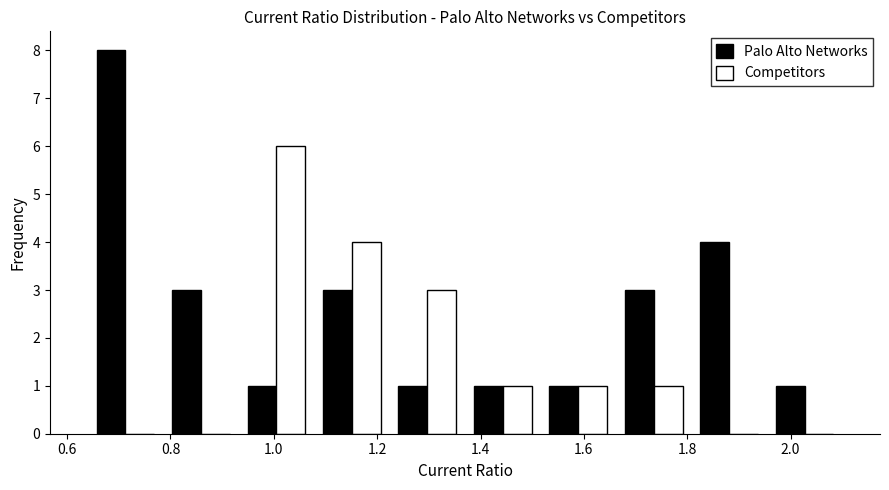

Reading left to right, list every range on the x-axis with the height of the bar of each series over it. Neither the bar edges nor the heights are printed on the chart, so give them approximately, as read against the axes.

0.640 to 0.786: Palo Alto Networks=8	Competitors=0
0.786 to 0.932: Palo Alto Networks=3	Competitors=0
0.932 to 1.078: Palo Alto Networks=1	Competitors=6
1.078 to 1.224: Palo Alto Networks=3	Competitors=4
1.224 to 1.370: Palo Alto Networks=1	Competitors=3
1.370 to 1.516: Palo Alto Networks=1	Competitors=1
1.516 to 1.662: Palo Alto Networks=1	Competitors=1
1.662 to 1.808: Palo Alto Networks=3	Competitors=1
1.808 to 1.954: Palo Alto Networks=4	Competitors=0
1.954 to 2.100: Palo Alto Networks=1	Competitors=0